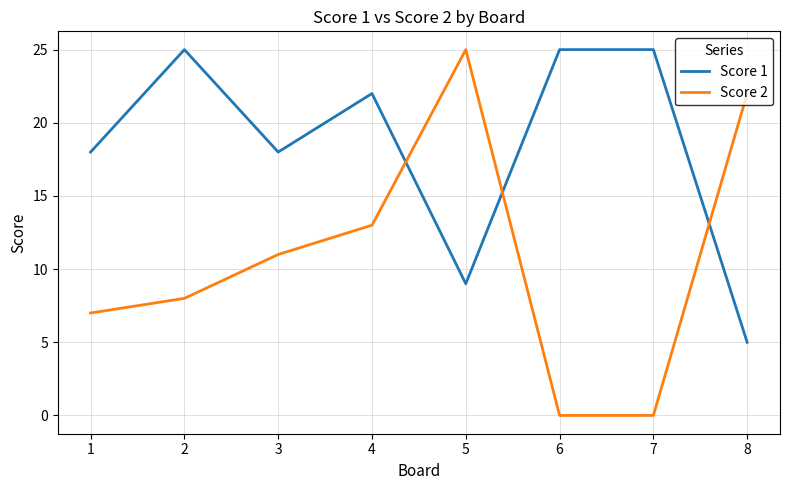

What is the average value of the Score 1 series?

18